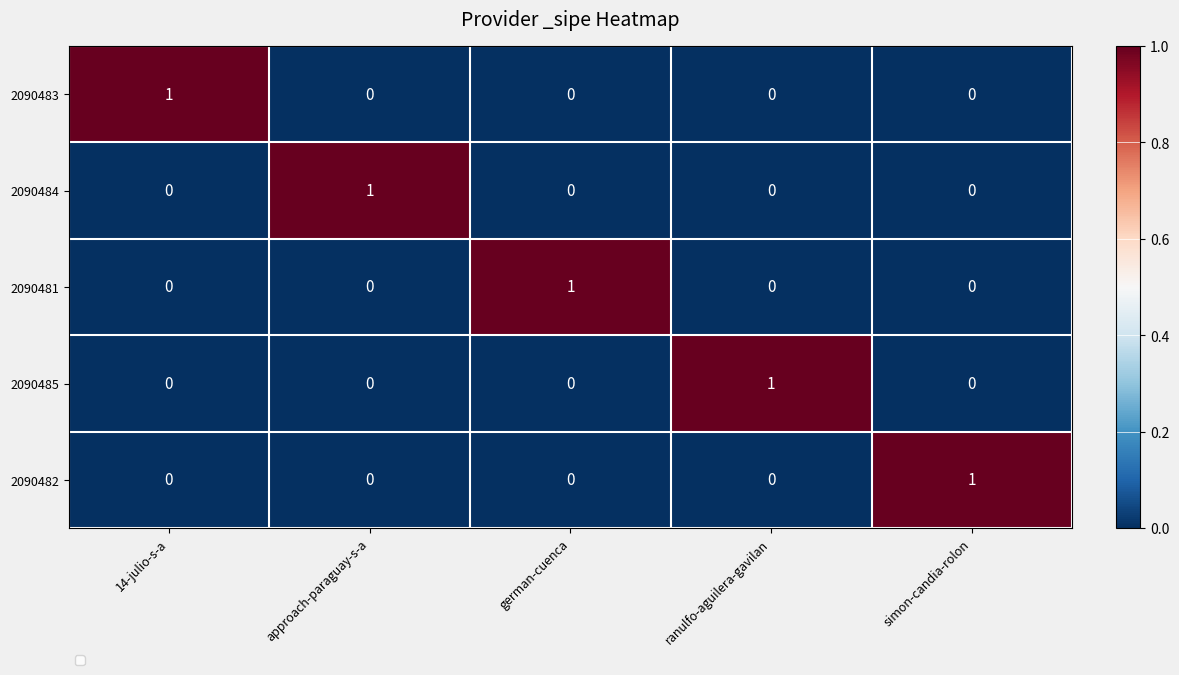

At how many categories does at least one series exceed 0?

5